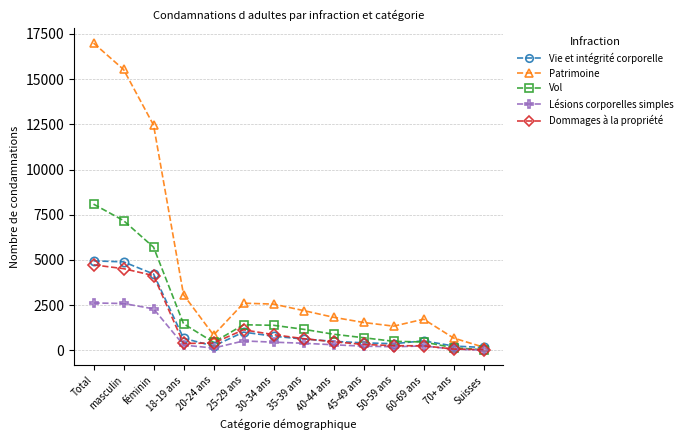

What is the difference between the highest and lowest values at 18-19 ans?

2780